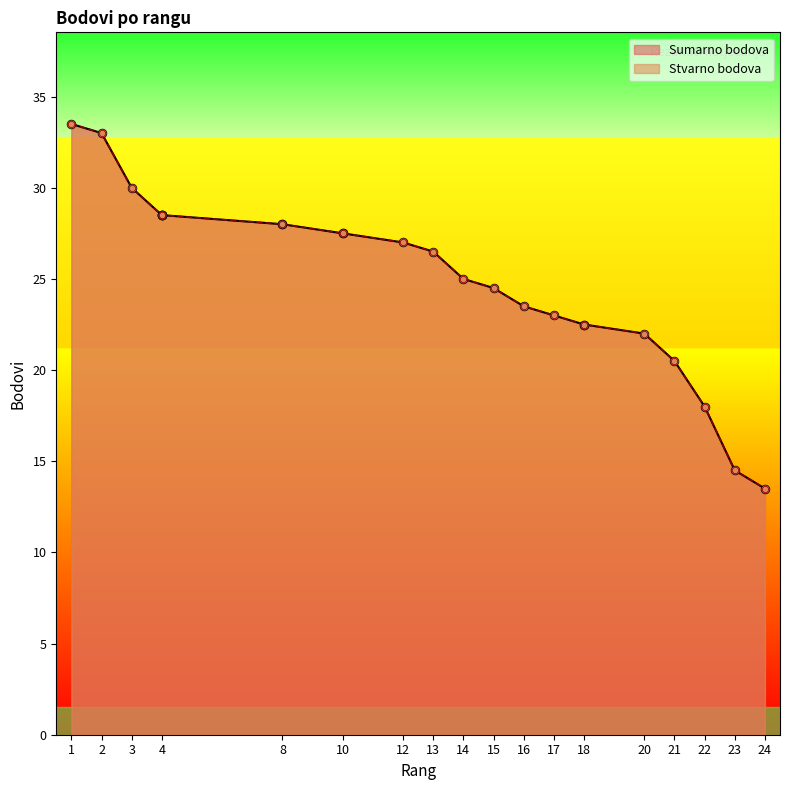

Which series contains the highest Y value?

Sumarno bodova